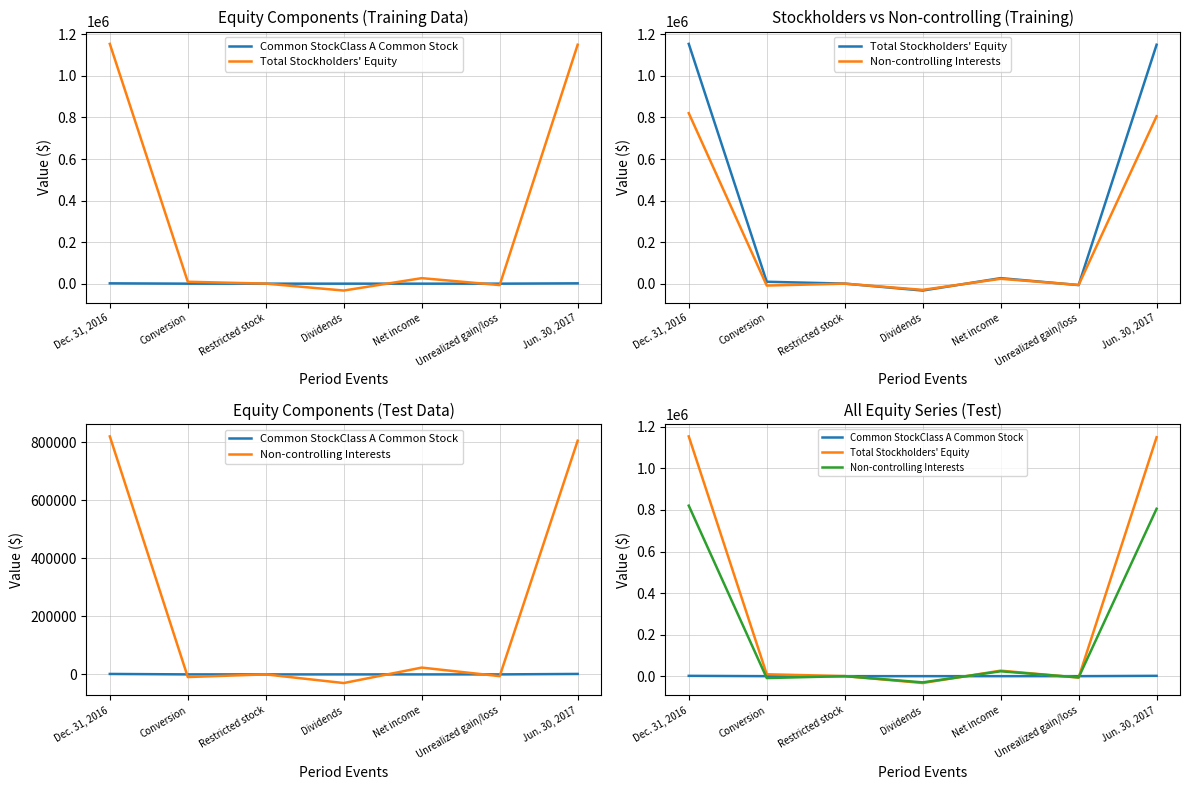

At which label is Non-controlling Interests closest to 395450?

Net income